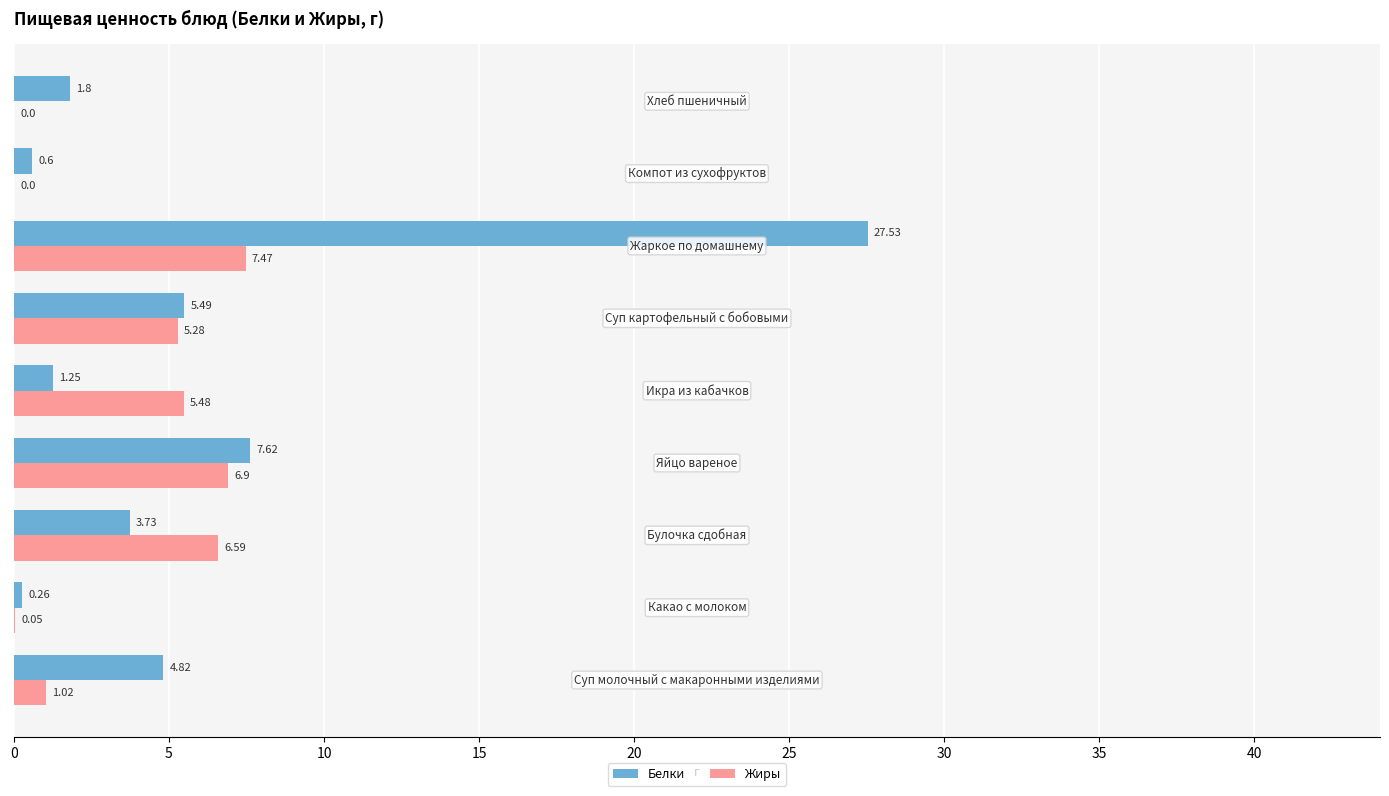

Which series has the largest range (max minus min)?

Белки